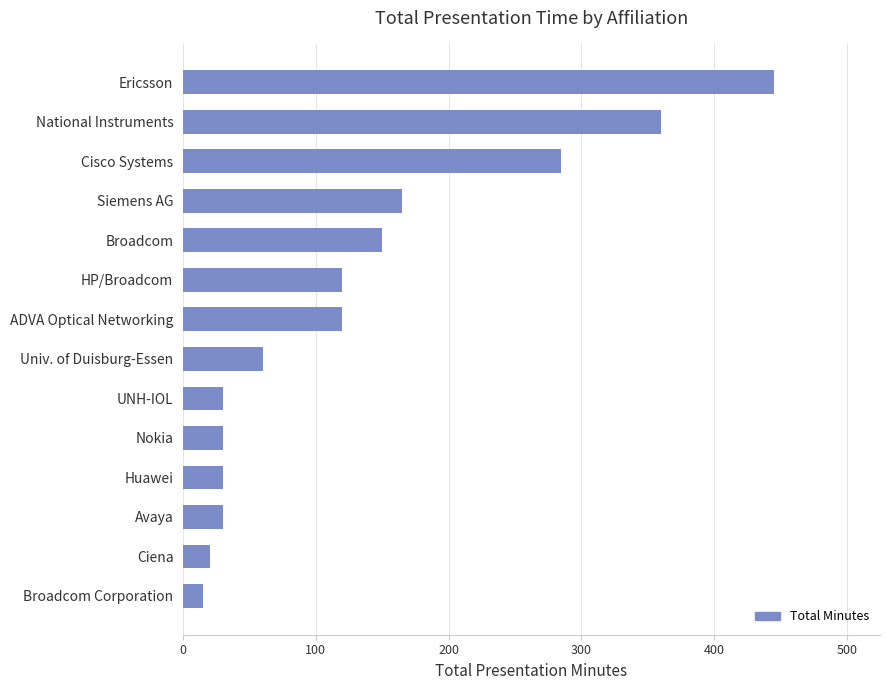

Reading top to bottom, transcribe all the data shown in this chart.

445	360	285	165	150	120	120	60	30	30	30	30	20	15